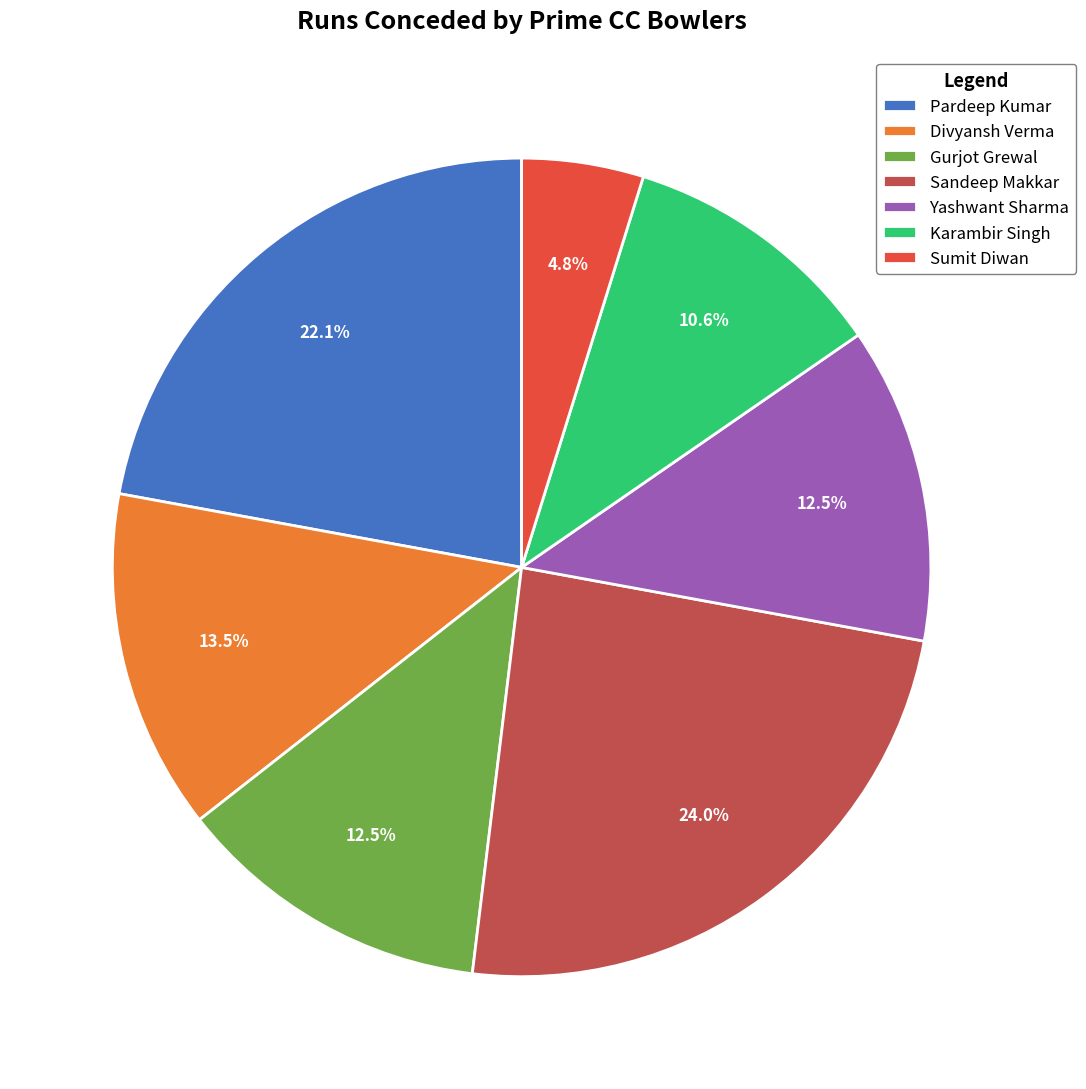

Combined, do Gurjot Grewal and Yashwant Sharma account for over 50%?

No